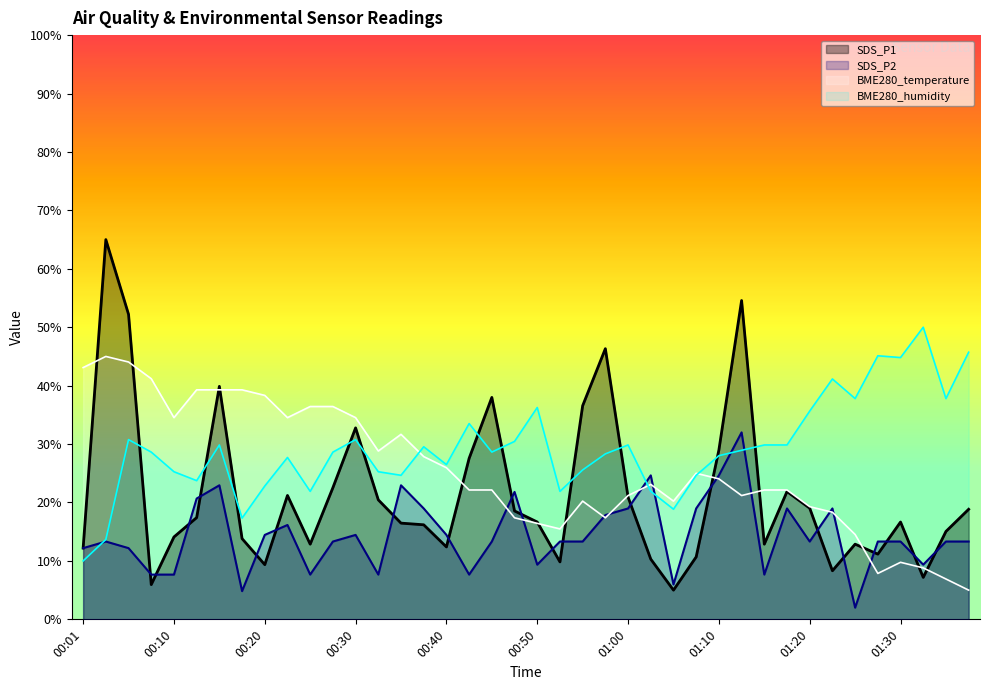

Where does the SDS_P2 series first go above 13?

00:03